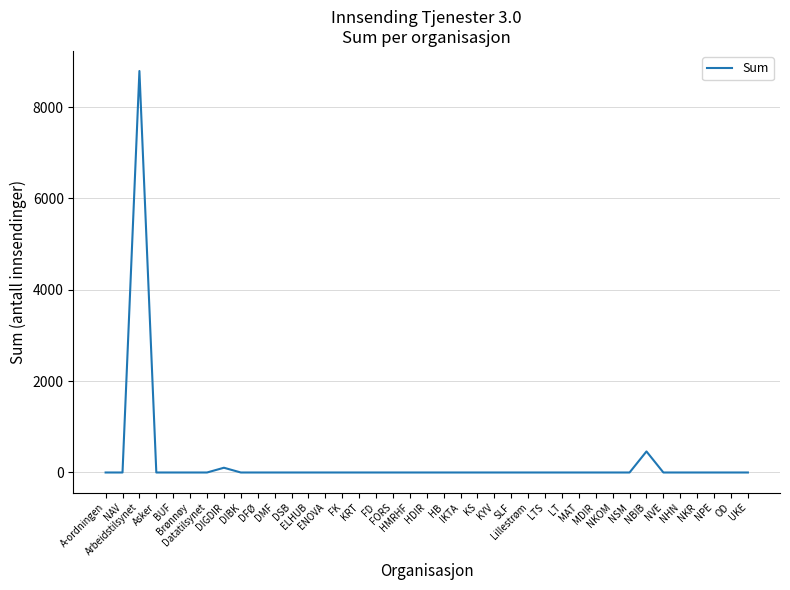

What is the change in value from Arbeidstilsynet to UKE?

-8788